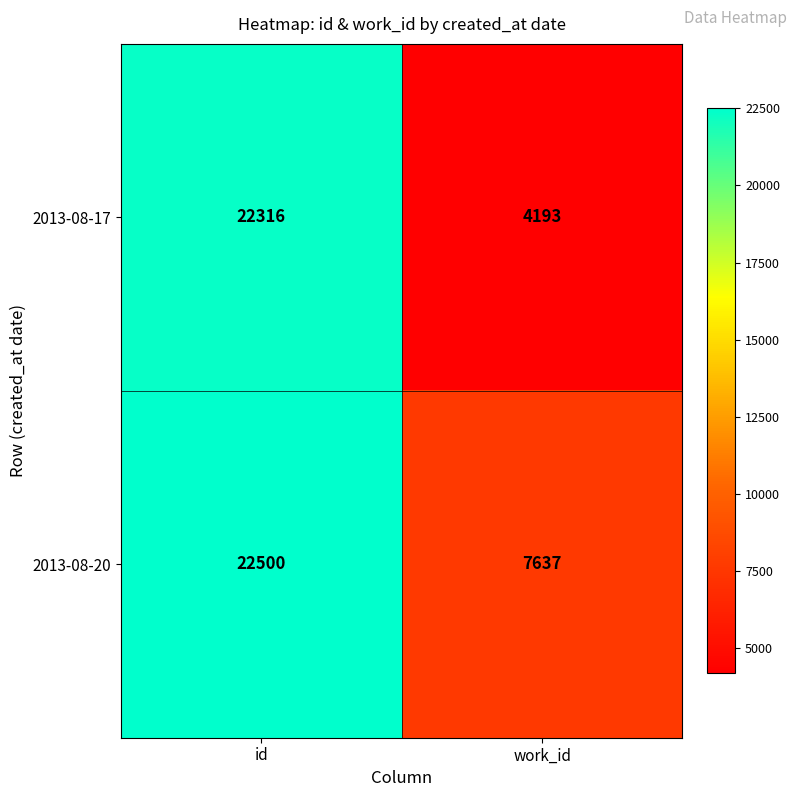

How many series are shown in this chart?

2